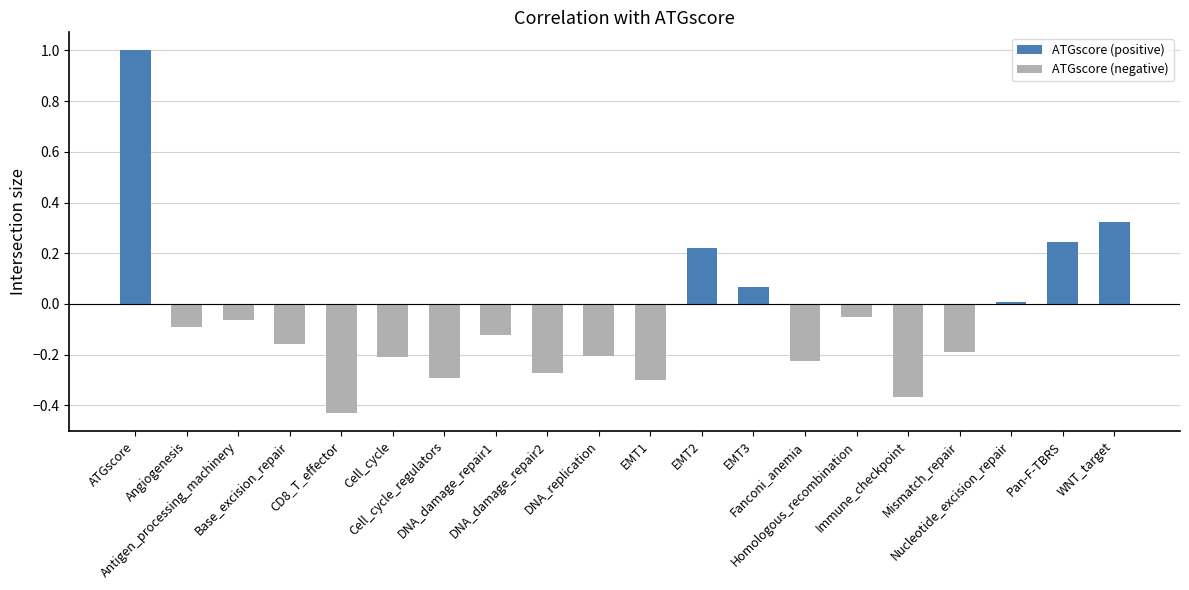

At which category does the chart reach its minimum across all series?

CD8_T_effector